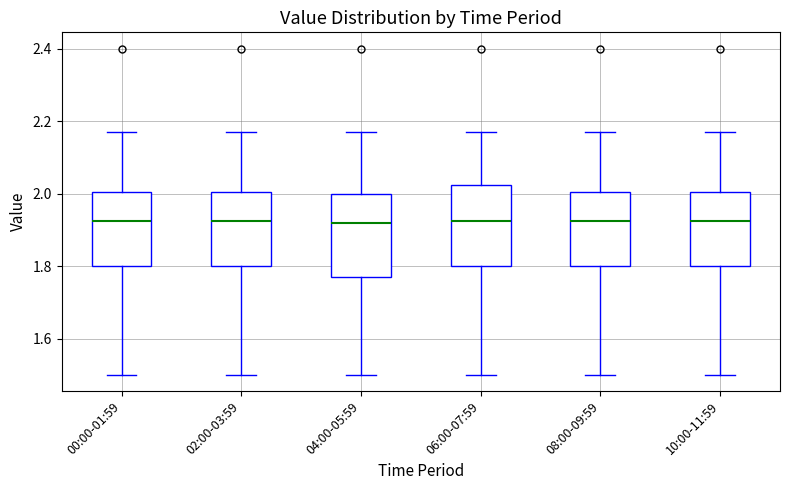

Reading left to right, transcribe this box plot: for each box, give where its median line is, the range the box spans, and where its two whiskers end, as read against the y-axis. The values are not printed on the chart, so give them approximately, as read against the axis.

00:00-01:59: median 1.92, box 1.80 to 2.00, whiskers 1.50 to 2.18
02:00-03:59: median 1.92, box 1.80 to 2.00, whiskers 1.50 to 2.18
04:00-05:59: median 1.92, box 1.78 to 2.00, whiskers 1.50 to 2.18
06:00-07:59: median 1.92, box 1.80 to 2.02, whiskers 1.50 to 2.18
08:00-09:59: median 1.92, box 1.80 to 2.00, whiskers 1.50 to 2.18
10:00-11:59: median 1.92, box 1.80 to 2.00, whiskers 1.50 to 2.18